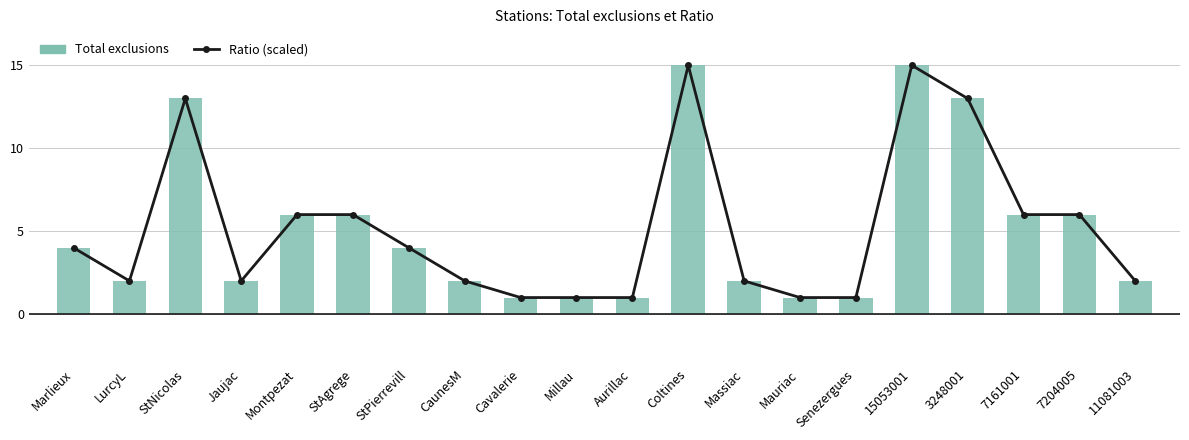

Reading left to right, list all the values displayed in this chart.

Ratio (scaled): 4.0	2.0	13.0	2.0	6.0	6.0	4.0	2.0	1.0	1.0	1.0	15.0	2.0	1.0	1.0	15.0	13.0	6.0	6.0	2.0
Total exclusions: 4.0	2.0	13.0	2.0	6.0	6.0	4.0	2.0	1.0	1.0	1.0	15.0	2.0	1.0	1.0	15.0	13.0	6.0	6.0	2.0